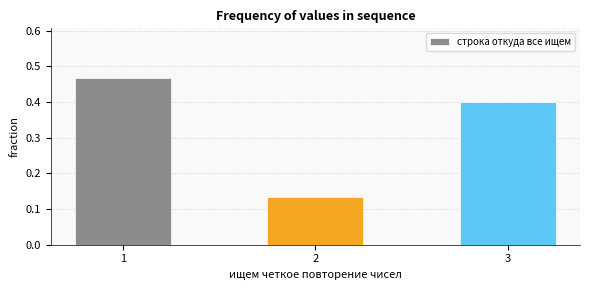

What is the difference between the maximum and minimum values?

0.3